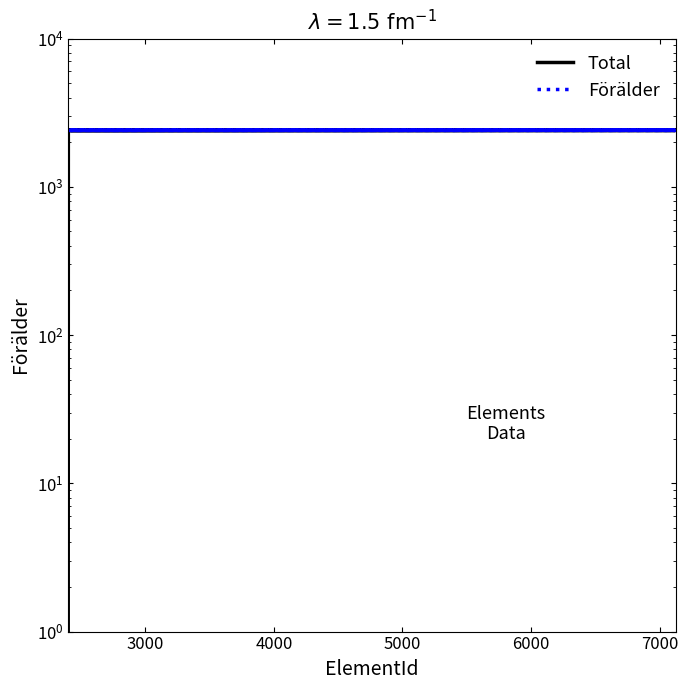

Which has a higher value, 2420 or 7120?

2420